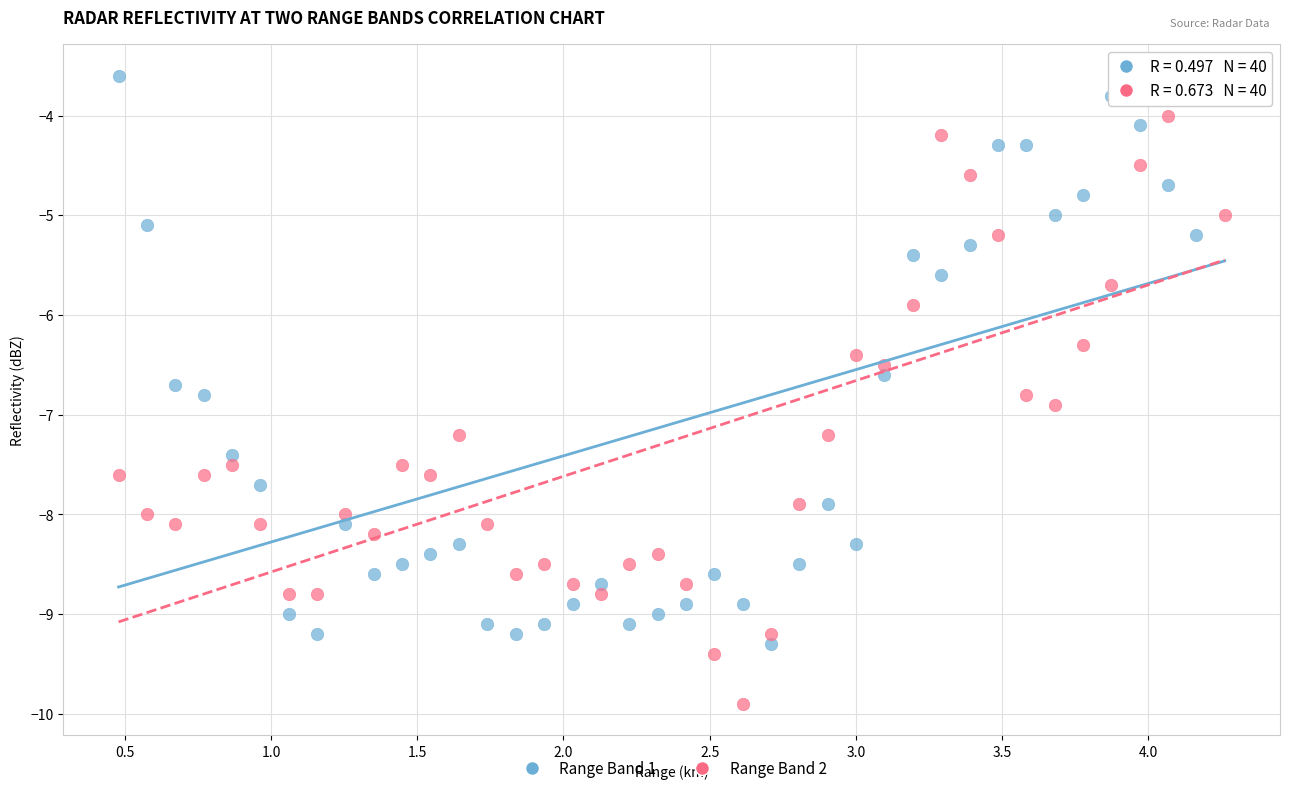

Across all data points, what is the range of Y values (max minus min)?

6.3